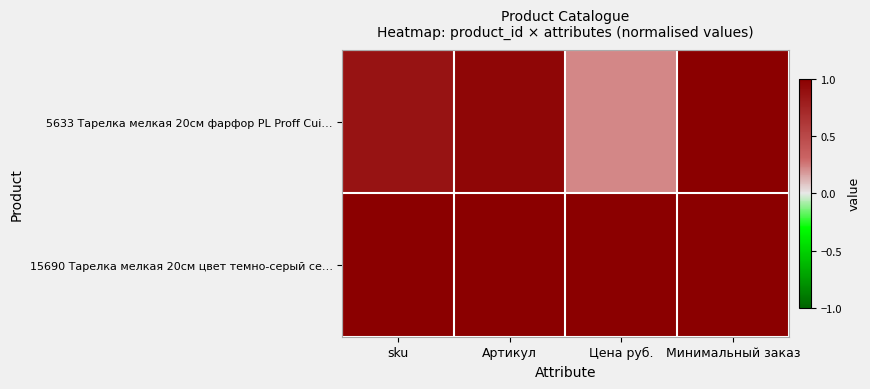

Which has a higher value, sku or Артикул?

Артикул